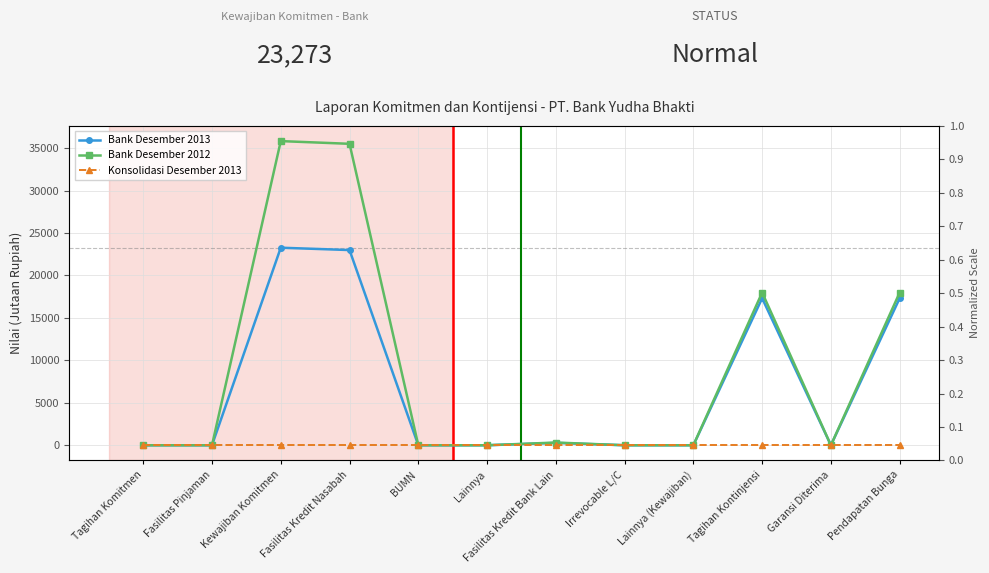

True or false: Konsolidasi Desember 2013 and Bank Desember 2013 intersect in this chart.

False